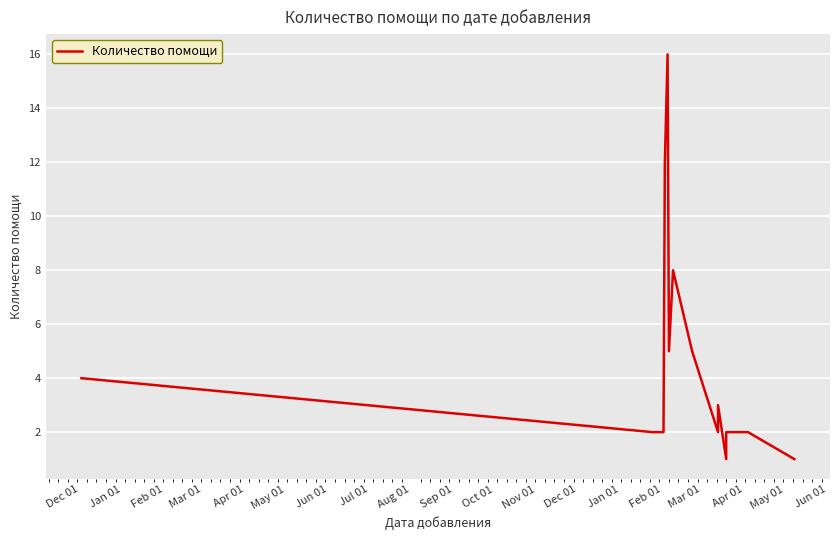

How many lines are shown in the chart?

1